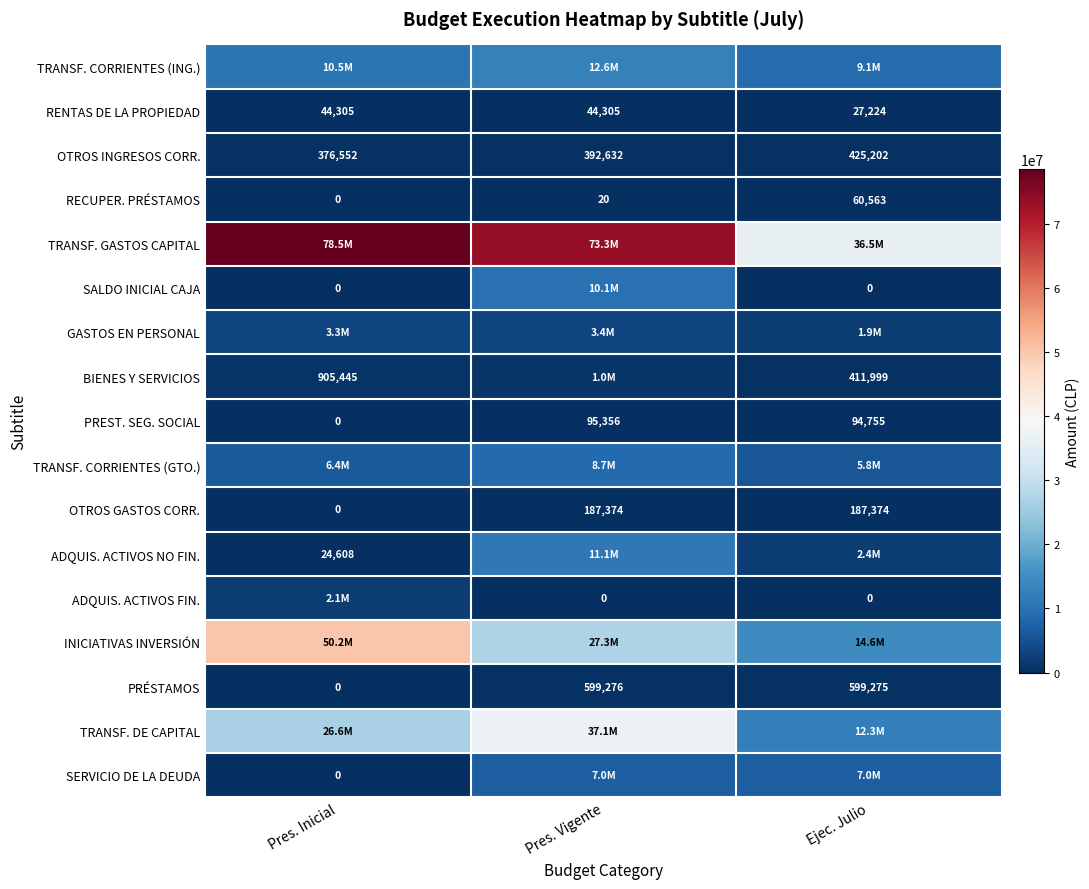

Which label corresponds to the largest value in the chart?

Pres. Inicial